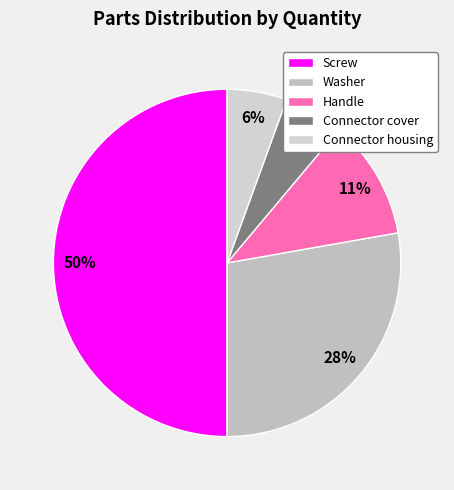

Count the number of slices in the pie.

5